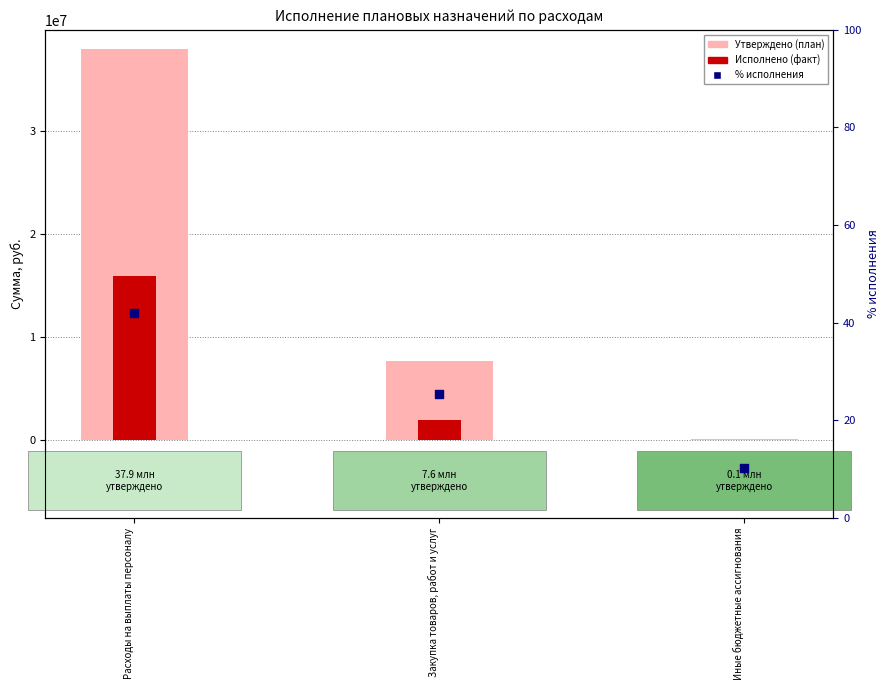

Which series reaches the minimum Y coordinate?

% исполнения